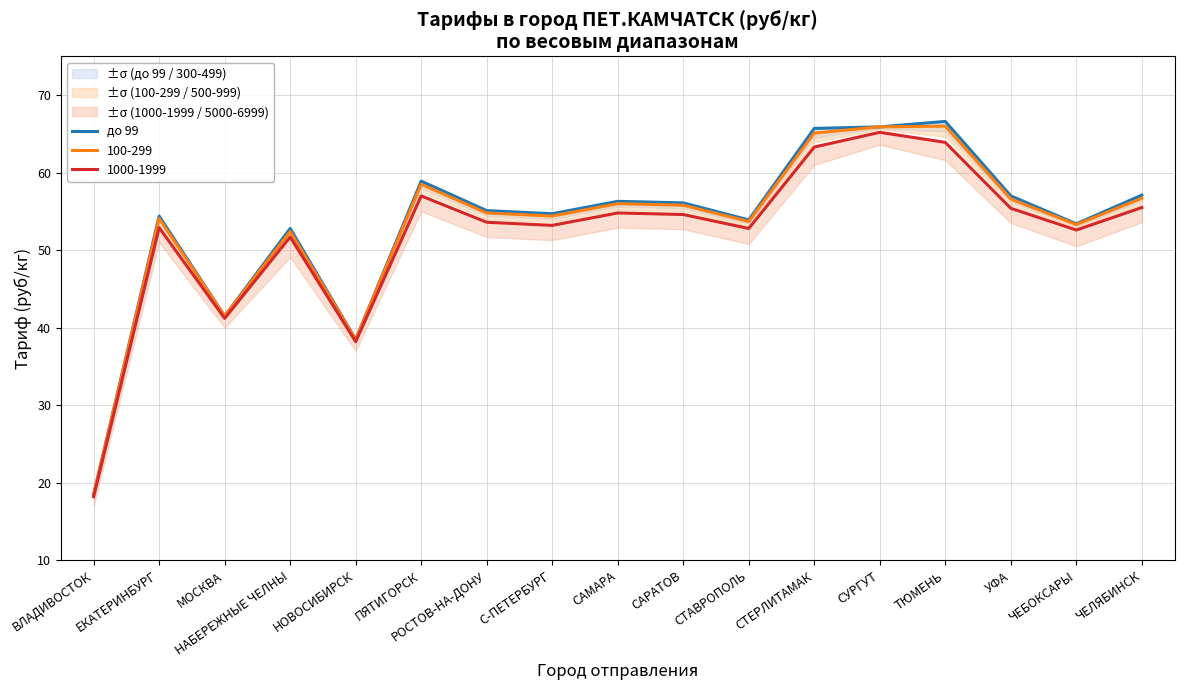

What is the value of the 14th point from the left?

66.6